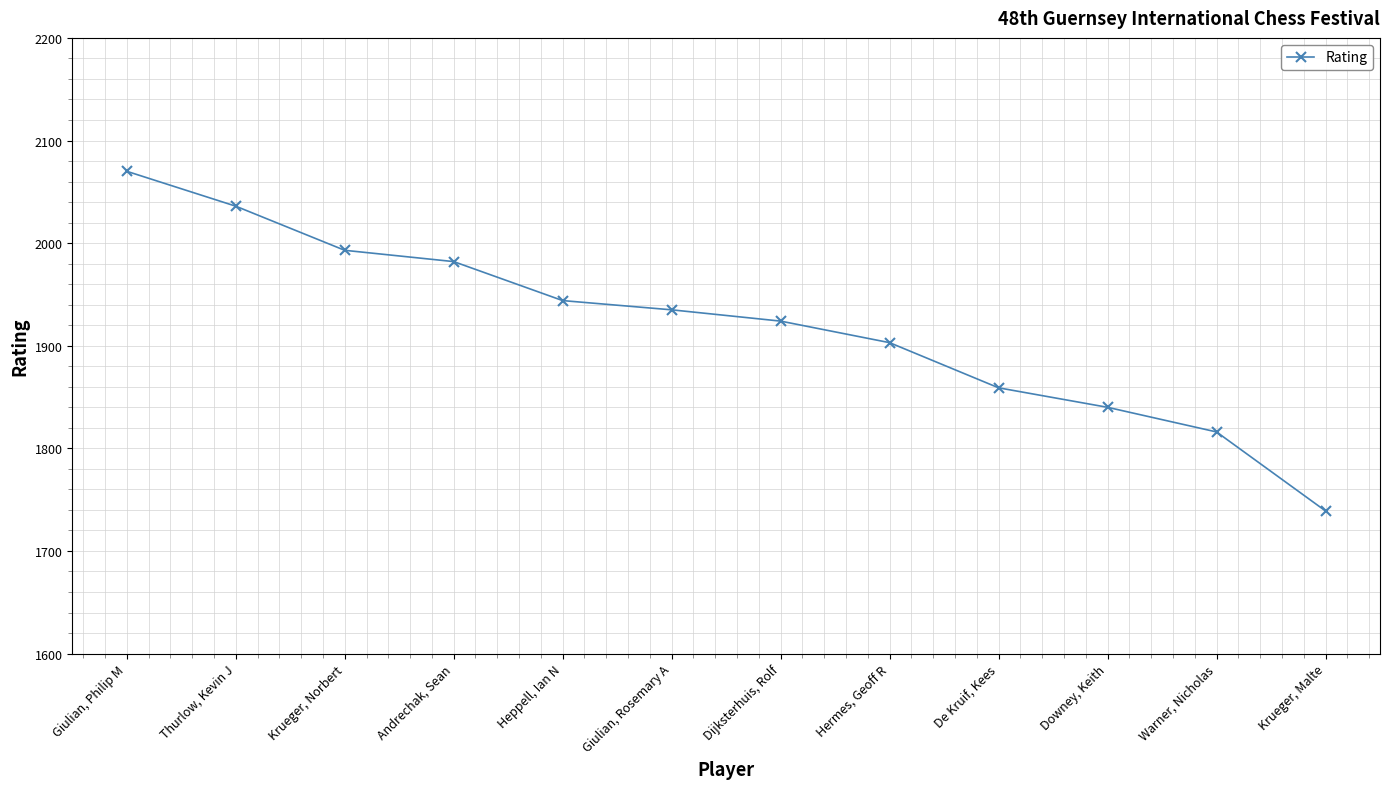

List the labels in order of value, largest first.

Giulian, Philip M, Thurlow, Kevin J, Krueger, Norbert, Andrechak, Sean, Heppell, Ian N, Giulian, Rosemary A, Dijksterhuis, Rolf, Hermes, Geoff R, De Kruif, Kees, Downey, Keith, Warner, Nicholas, Krueger, Malte